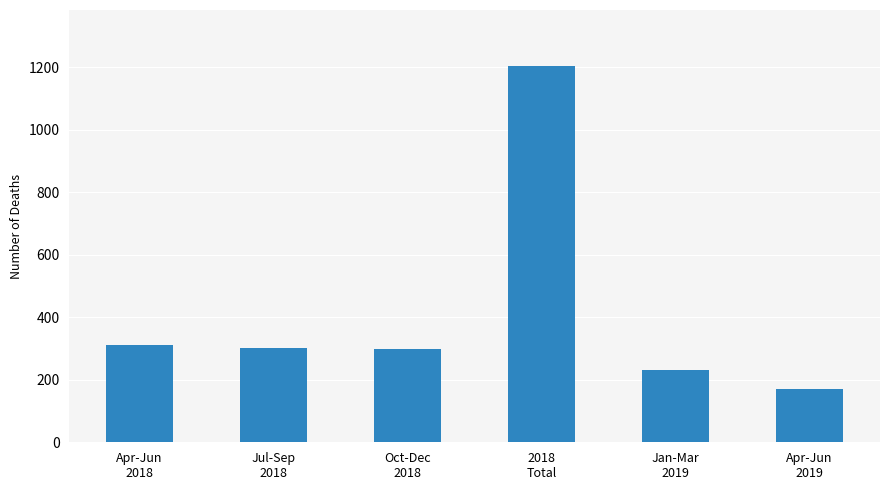

What is the value of the 6th bar from the left?

171